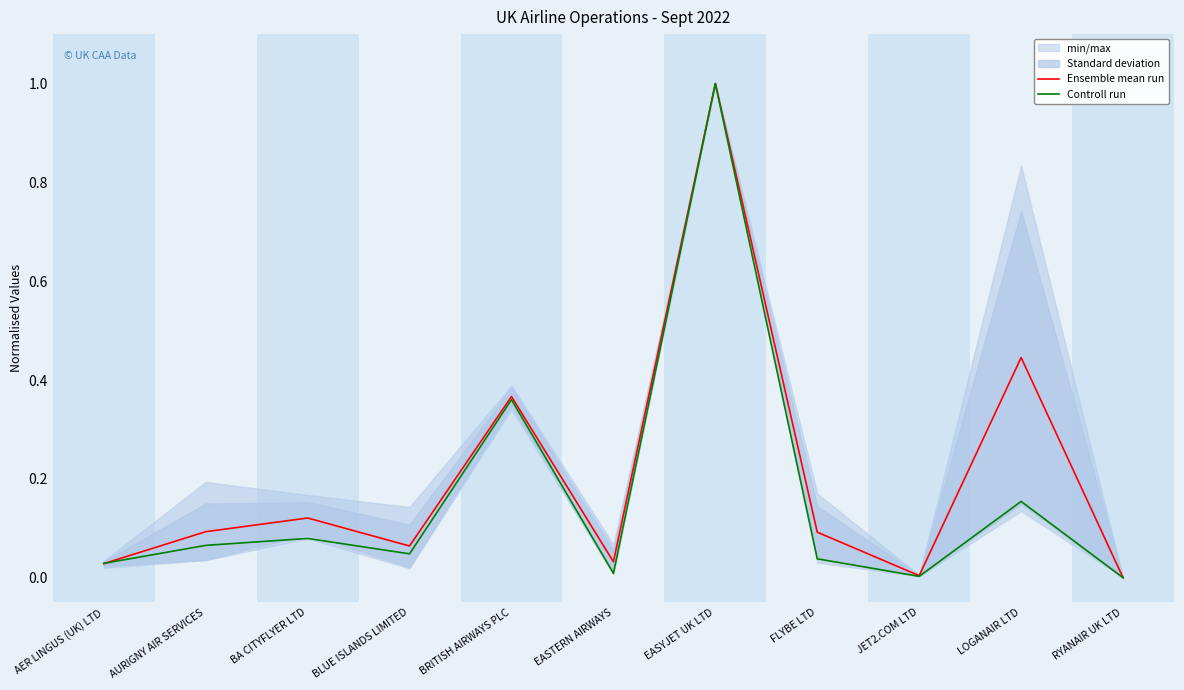

What is the average value of the Controll run series?

0.2